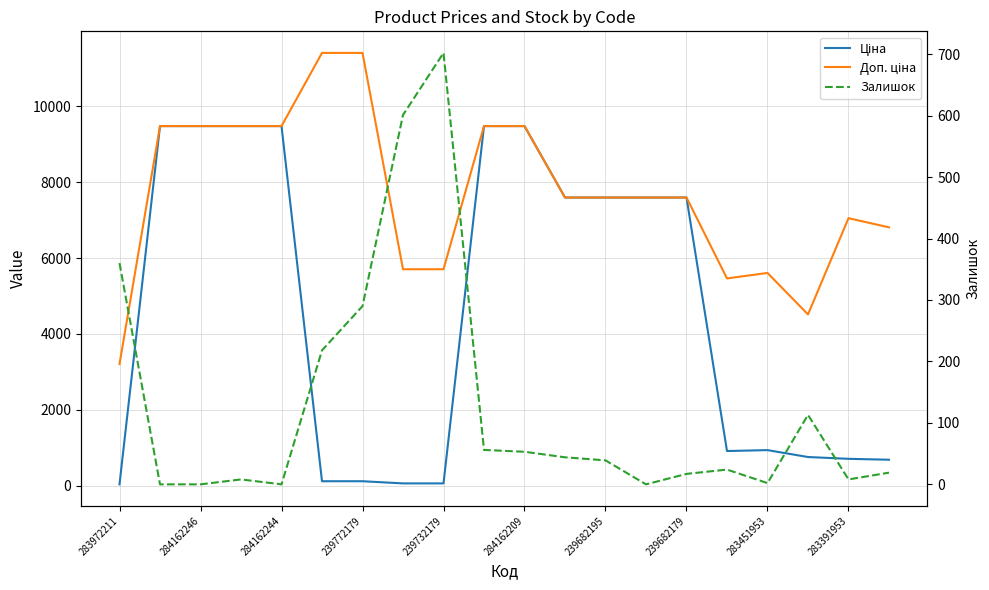

What is the difference between the second highest and second lowest values in the Залишок series?

601.0